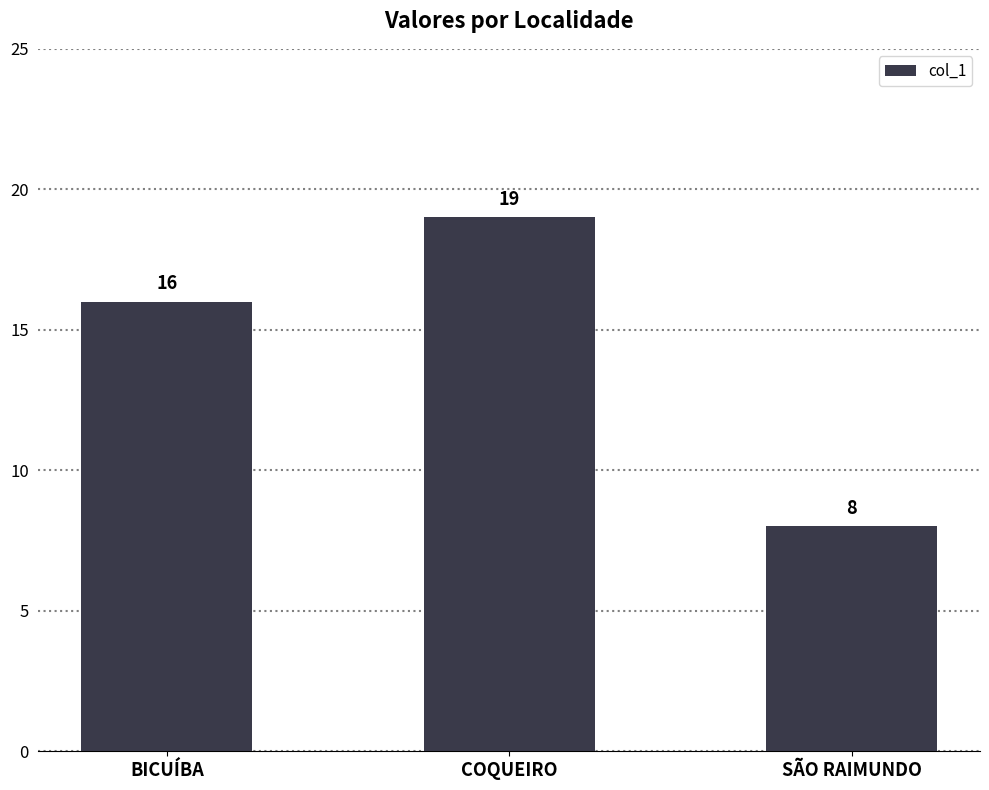

Does the chart contain any negative values?

No